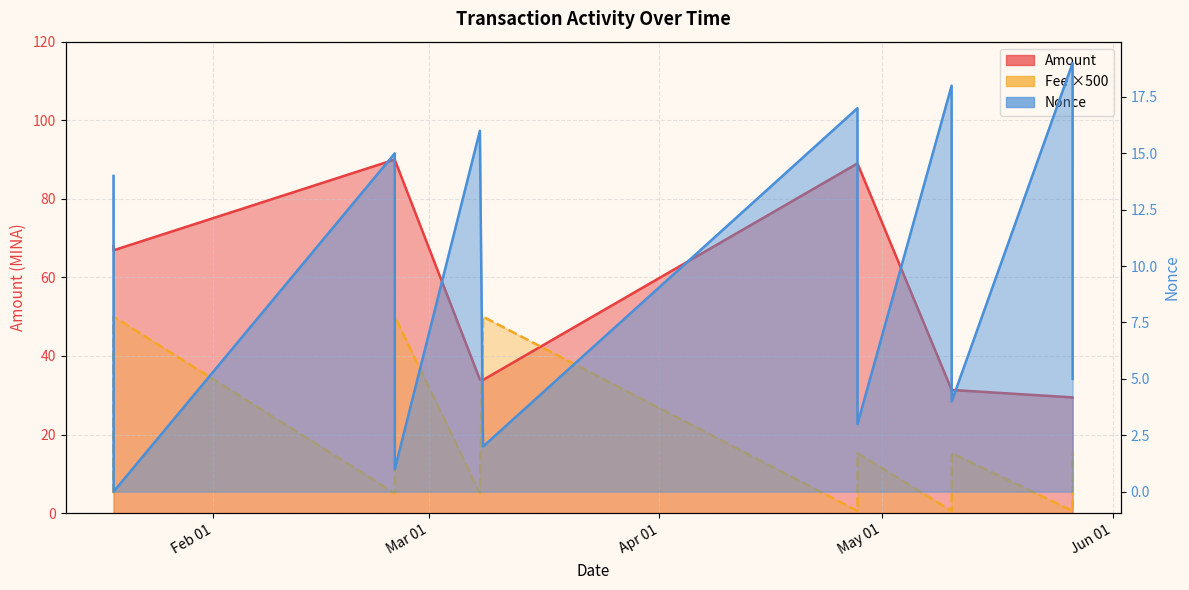

List the labels in order of Amount value, smallest first.

2024-05-26 14:06, 2024-05-26 13:57, 2024-05-10 07:36, 2024-05-10 07:21, 2024-03-08 06:39, 2024-03-07 20:27, 2024-01-18 13:51, 2024-01-18 13:36, 2024-04-27 15:33, 2024-04-27 15:21, 2024-02-25 09:54, 2024-02-25 09:42